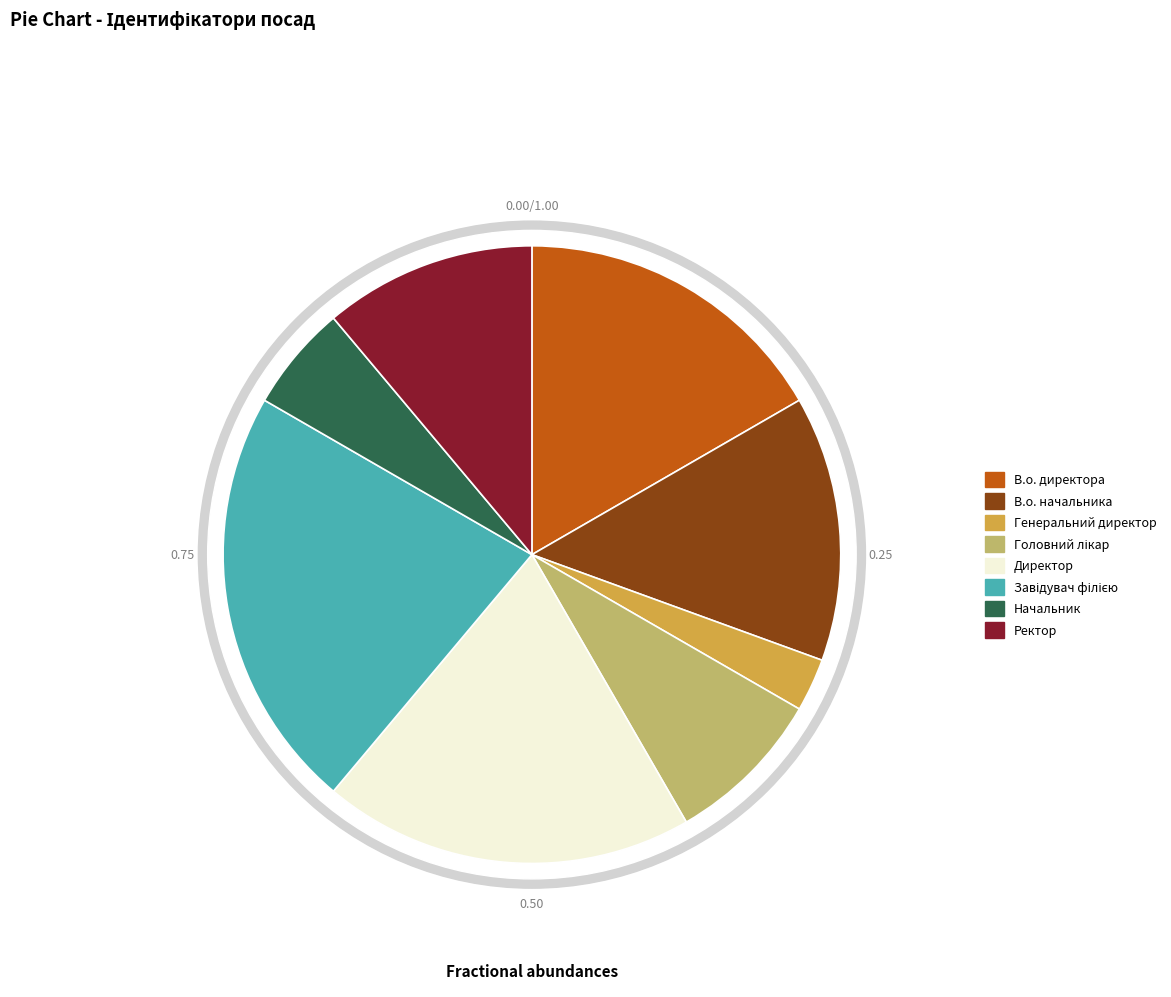

The В.о. начальника slice represents 8% of the pie. True or false?

False